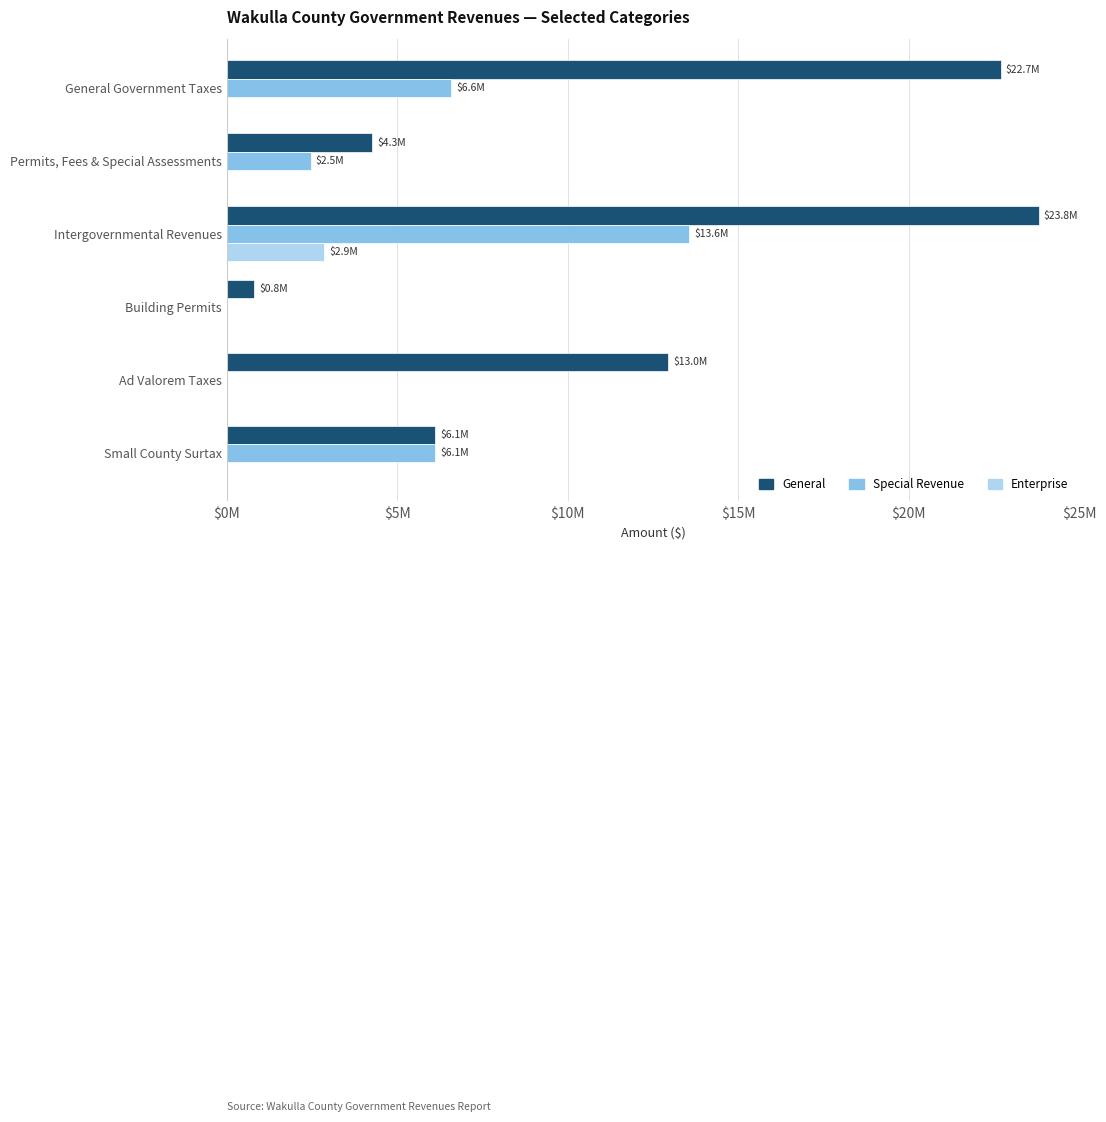

What position from the right is Intergovernmental Revenues?

4